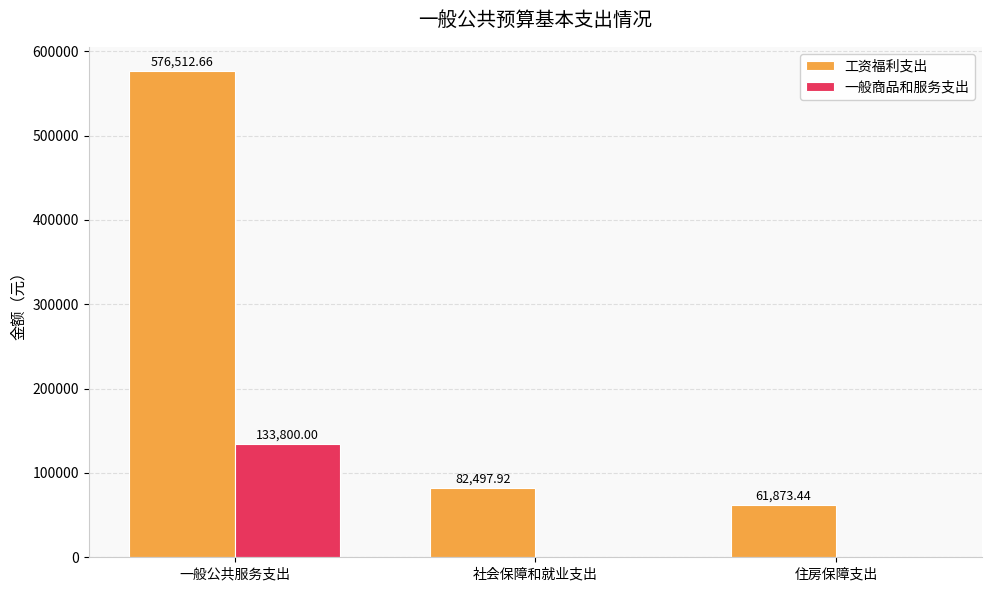

Where does the 工资福利支出 series first go above 82497?

一般公共服务支出